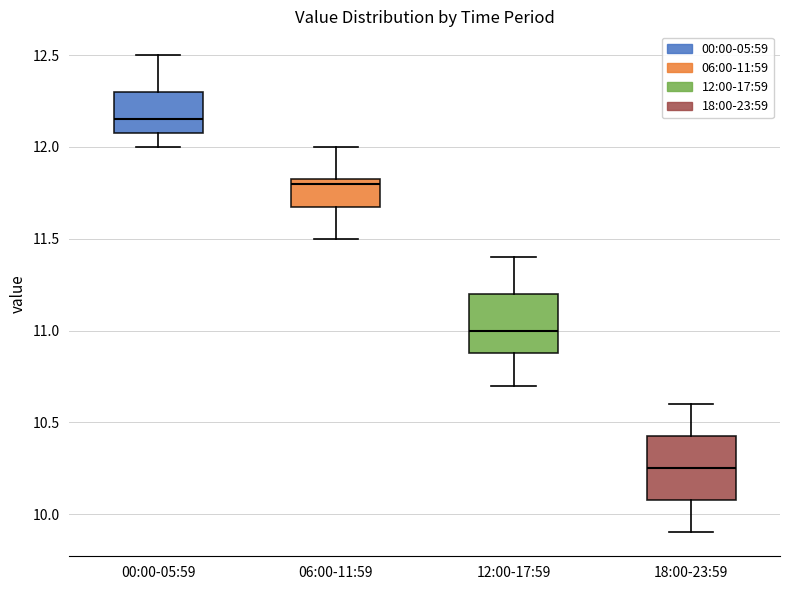

Reading left to right, transcribe this box plot: for each box, give where its median line is, the range the box spans, and where its two whiskers end, as read against the y-axis. The values are not printed on the chart, so give them approximately, as read against the axis.

00:00-05:59: median 12.15, box 12.10 to 12.30, whiskers 12.00 to 12.50
06:00-11:59: median 11.80, box 11.70 to 11.85, whiskers 11.50 to 12.00
12:00-17:59: median 11.00, box 10.90 to 11.20, whiskers 10.70 to 11.40
18:00-23:59: median 10.25, box 10.10 to 10.45, whiskers 9.90 to 10.60